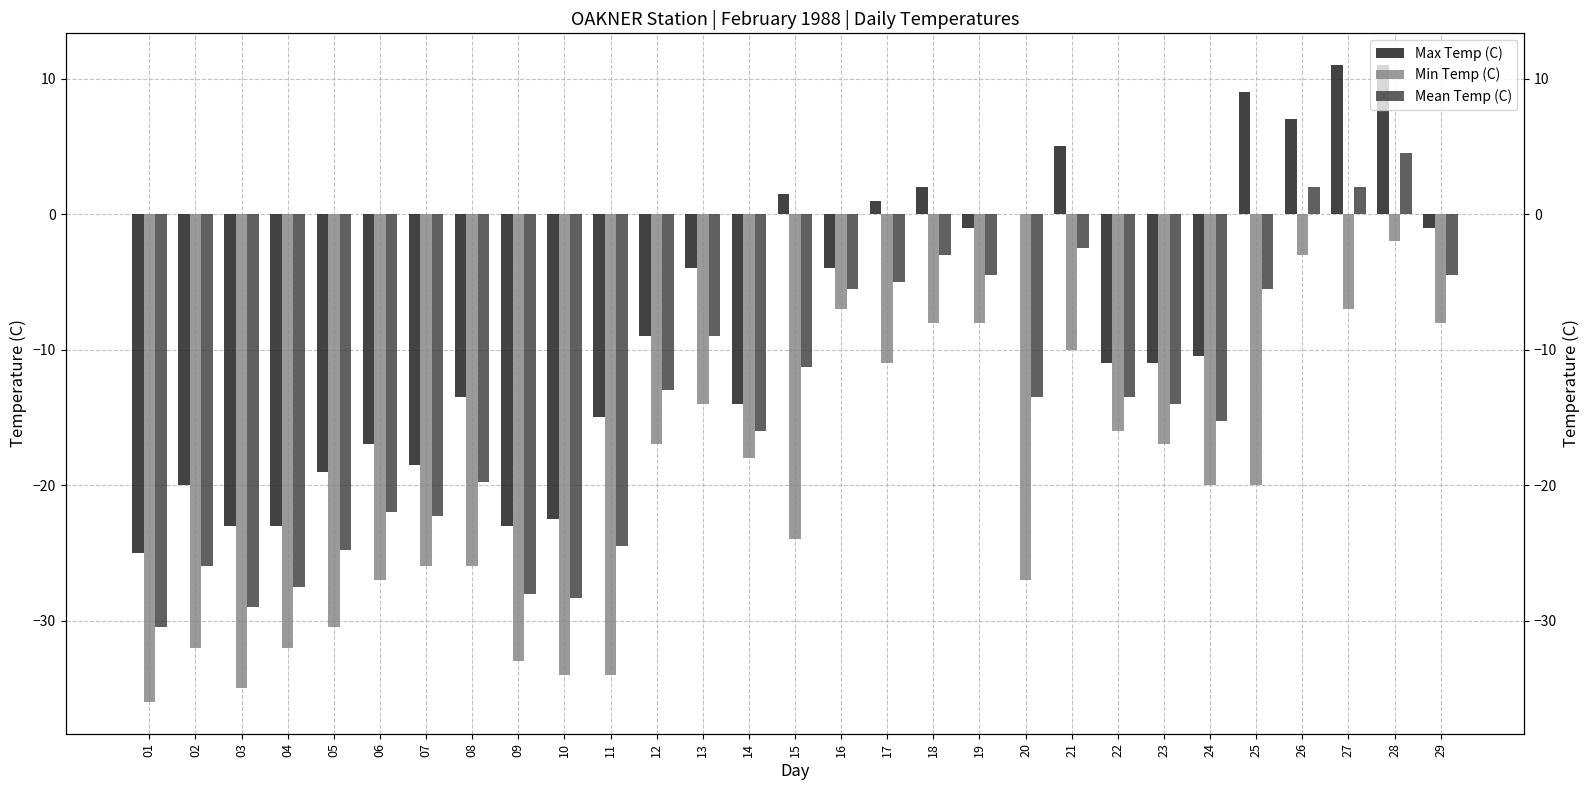

At which category is the sum across all series the highest?

28